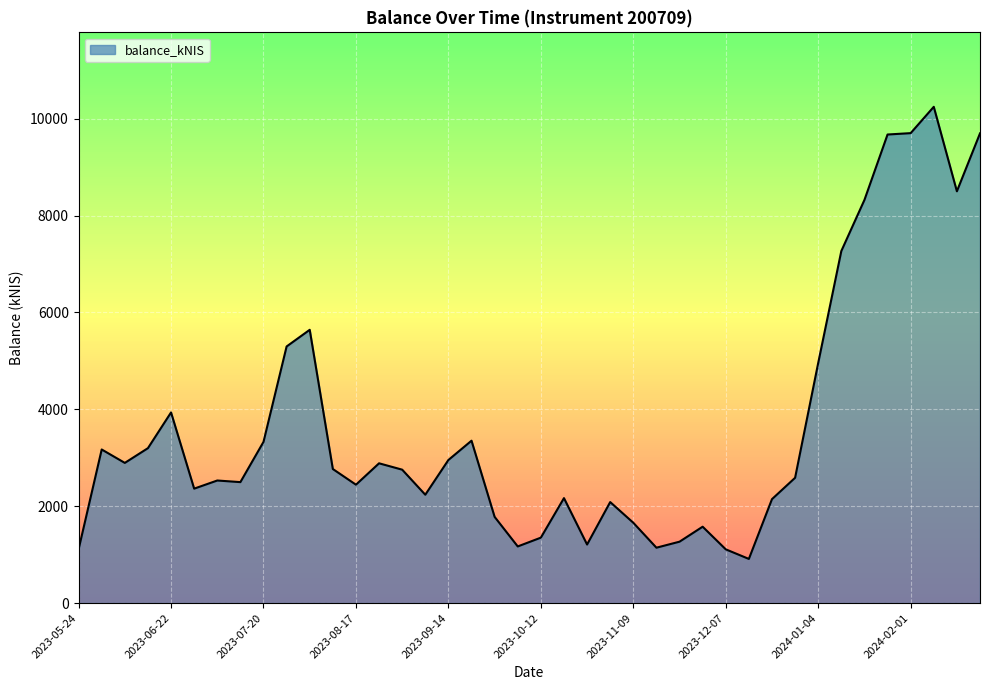

What is the difference between the maximum and minimum values?

9333.1